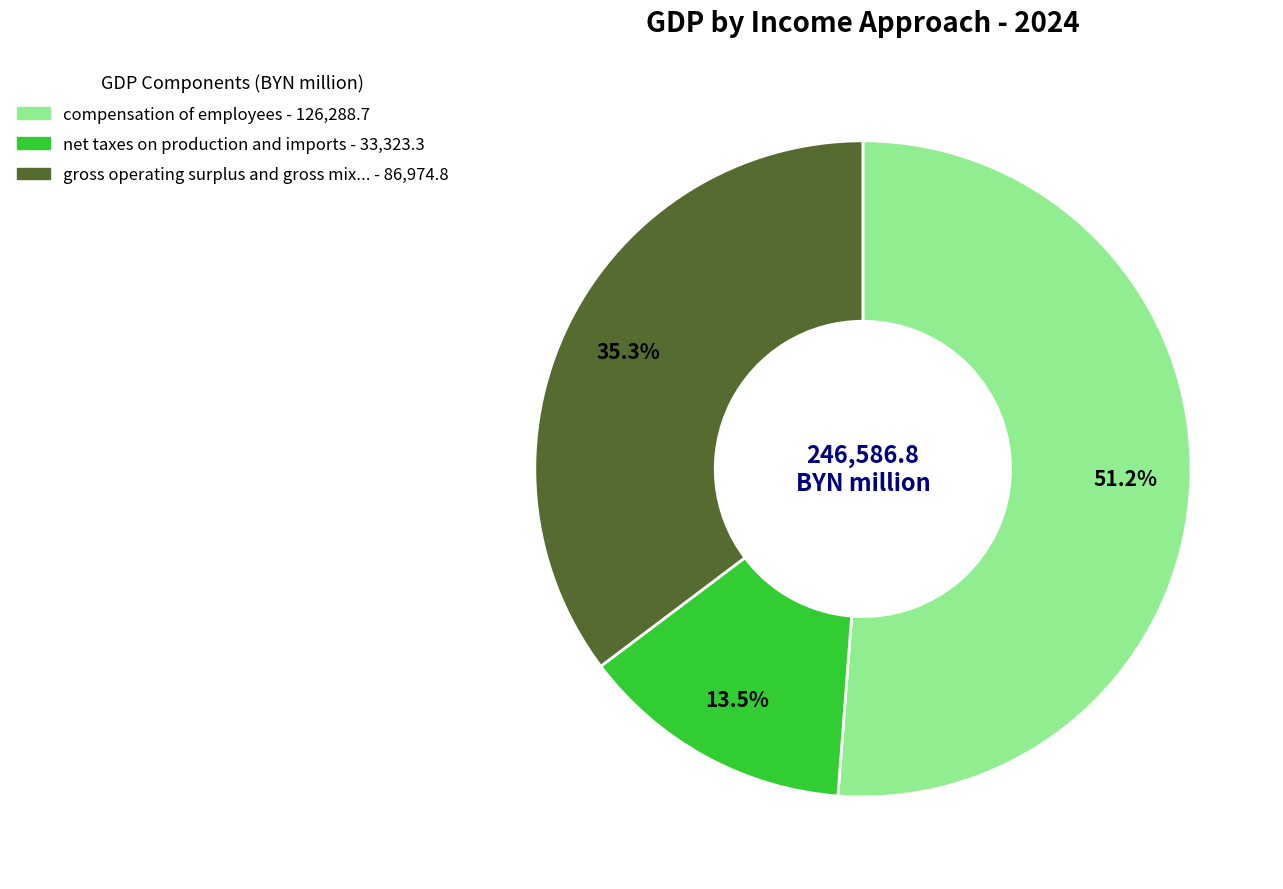

Is there any slice that represents more than half of the pie?

Yes